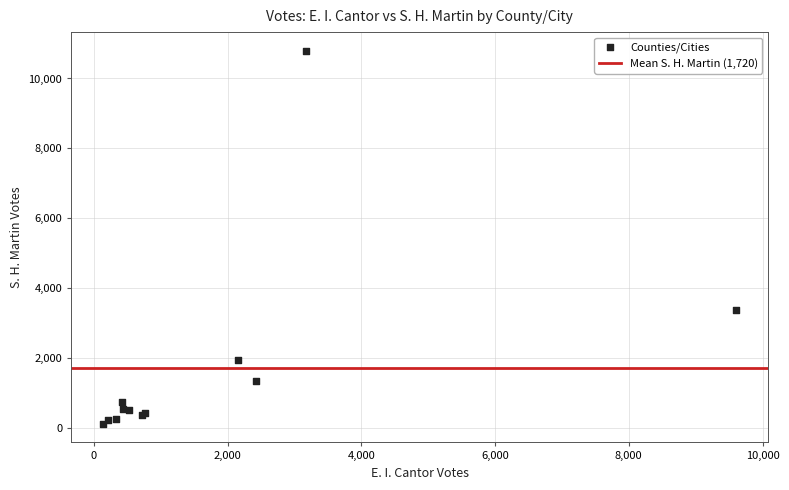

What Y value in the scatter plot is closest to 5455?

3379